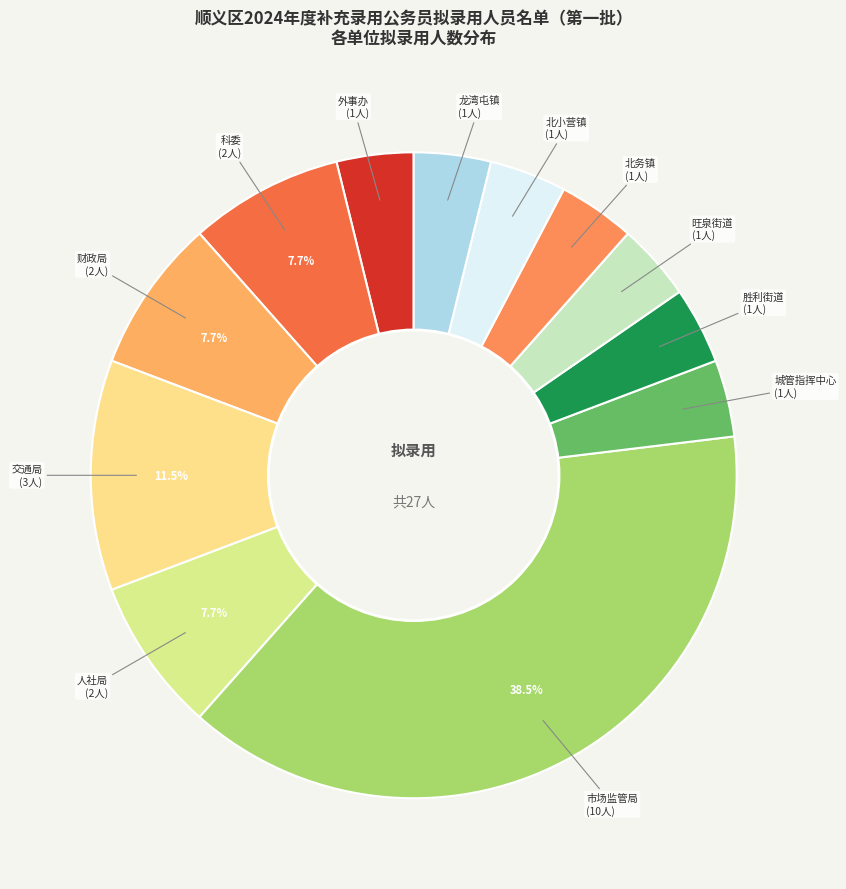

How many slices are in this pie chart?

12